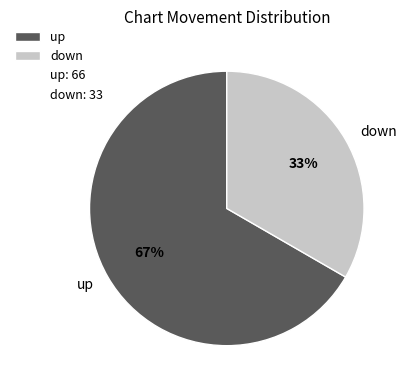

To the nearest percent, what portion does down represent?

33%